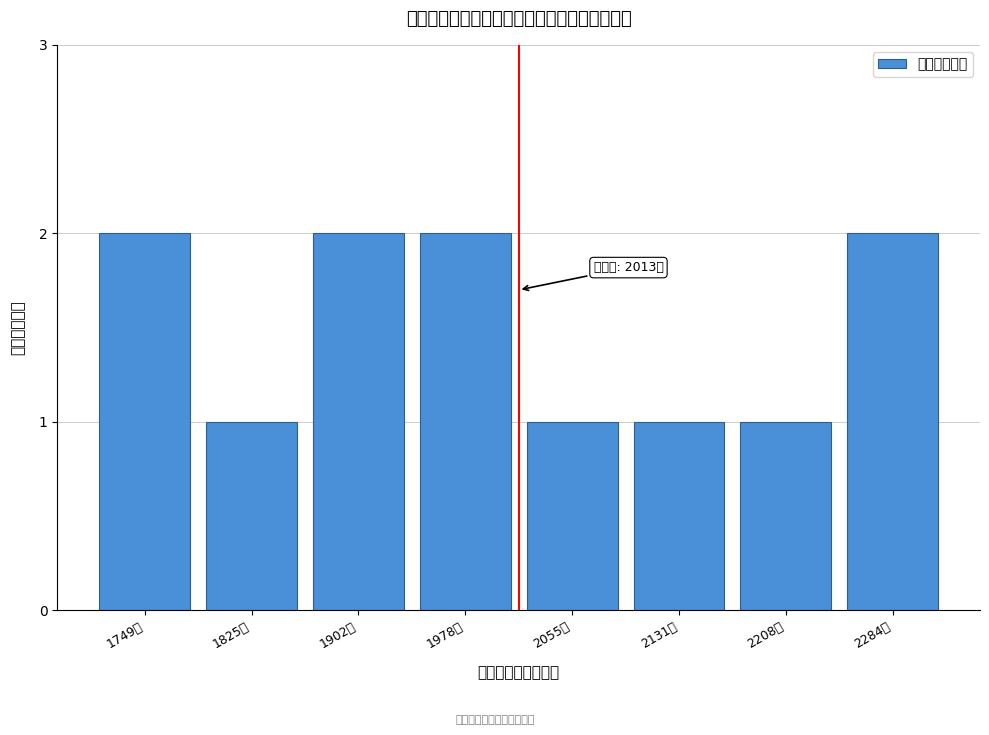

Reading left to right, extract all data points from this chart.

2	1	2	2	1	1	1	2